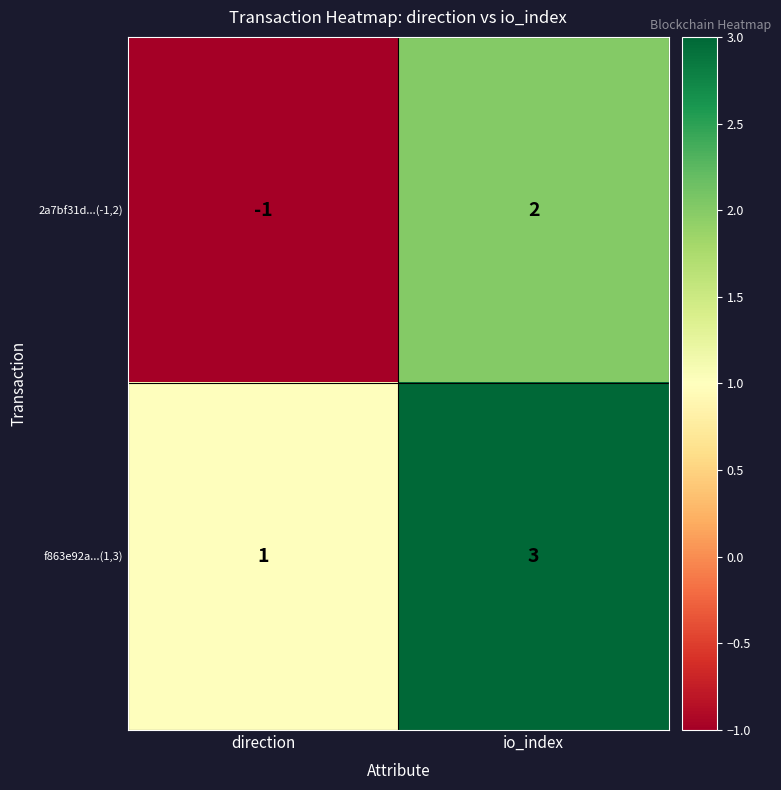

How many values in 2a7bf31d...(-1,2) are above zero?

1